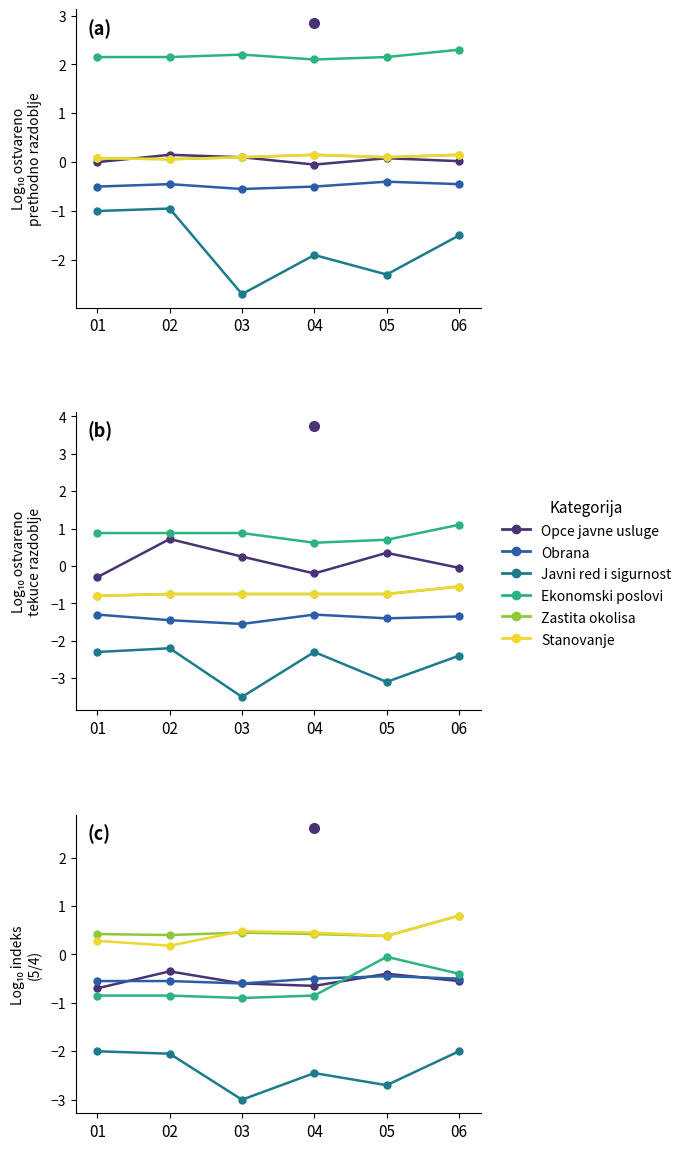

What is the difference between the second highest and minimum values in the Ekonomski poslovi series?

0.5